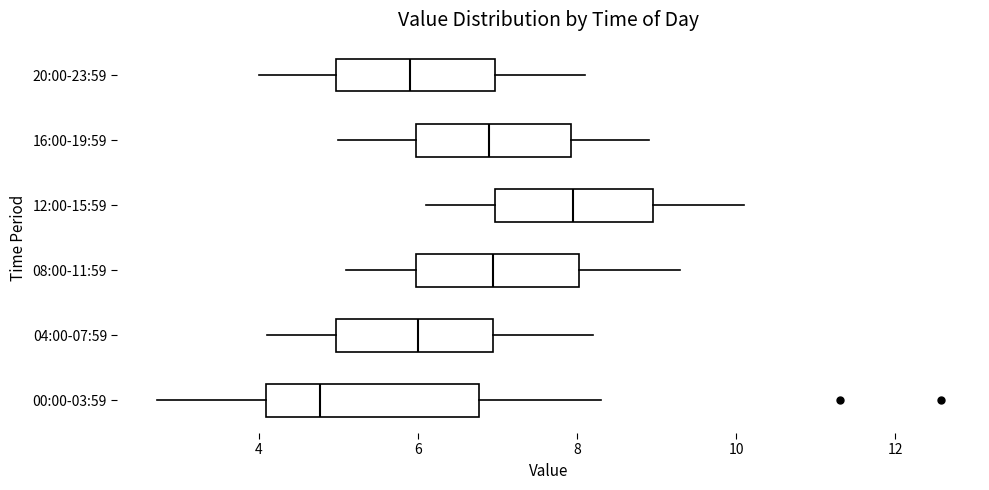

Reading bottom to top, read every box against the x-axis: the position of its median line, the range the box covers, and the ends of its whiskers. The values are not printed on the chart, so give them approximately, as read against the axis.

00:00-03:59: median 4.8, box 4.0 to 6.8, whiskers 2.8 to 8.4
04:00-07:59: median 6.0, box 5.0 to 7.0, whiskers 4.2 to 8.2
08:00-11:59: median 7.0, box 6.0 to 8.0, whiskers 5.2 to 9.4
12:00-15:59: median 8.0, box 7.0 to 9.0, whiskers 6.2 to 10.2
16:00-19:59: median 7.0, box 6.0 to 8.0, whiskers 5.0 to 9.0
20:00-23:59: median 6.0, box 5.0 to 7.0, whiskers 4.0 to 8.2